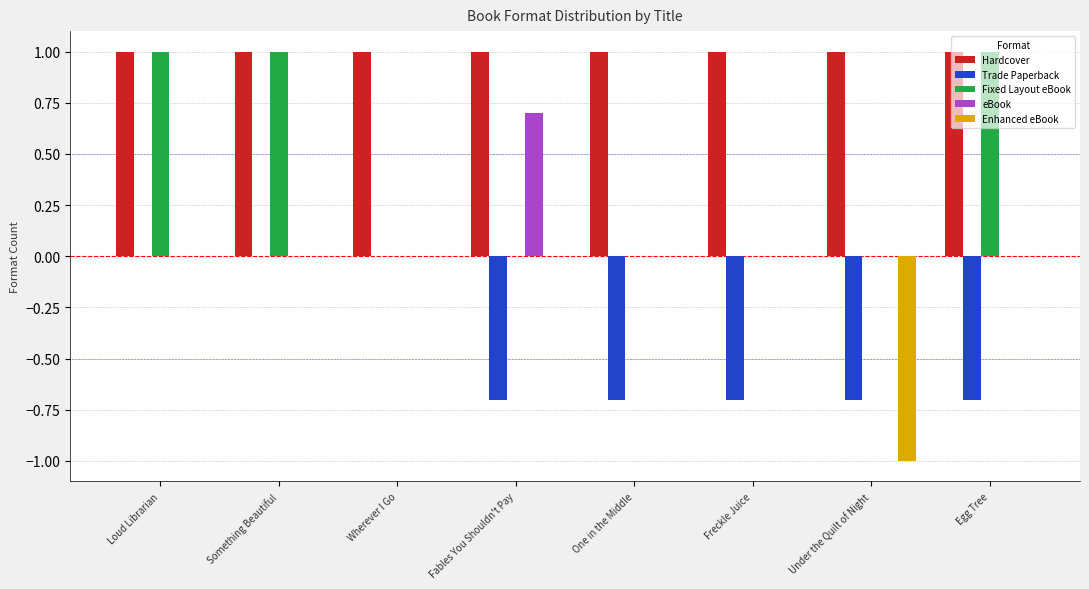

What is the average value of the eBook series?

0.1